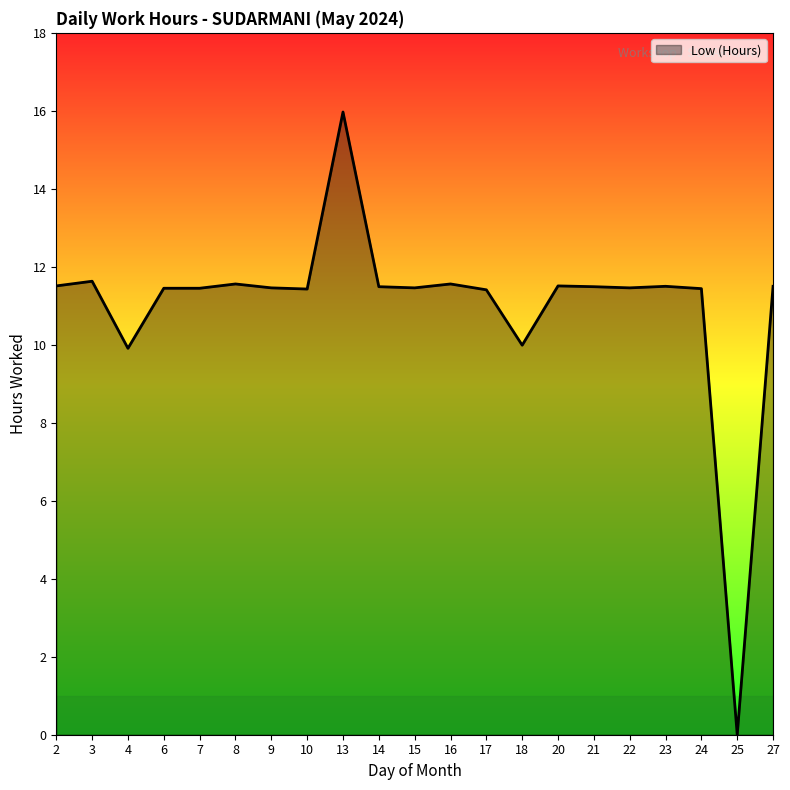

True or false: the data shows 11.4 at 10.

True